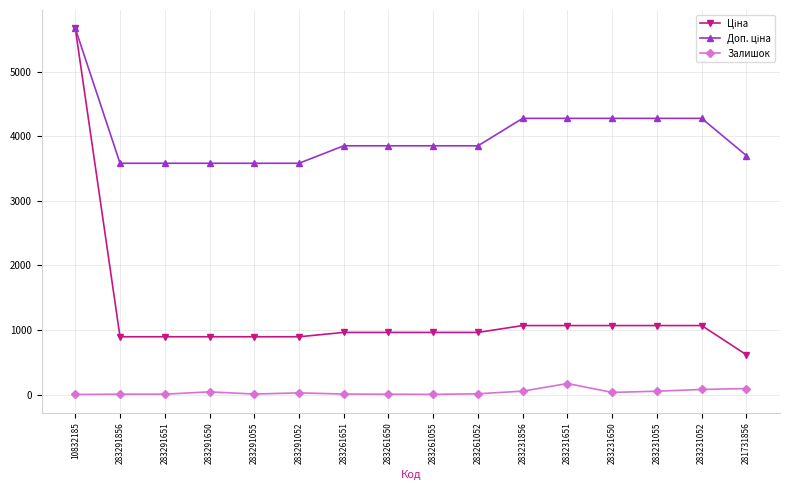

At how many categories does at least one series exceed 4049?

6